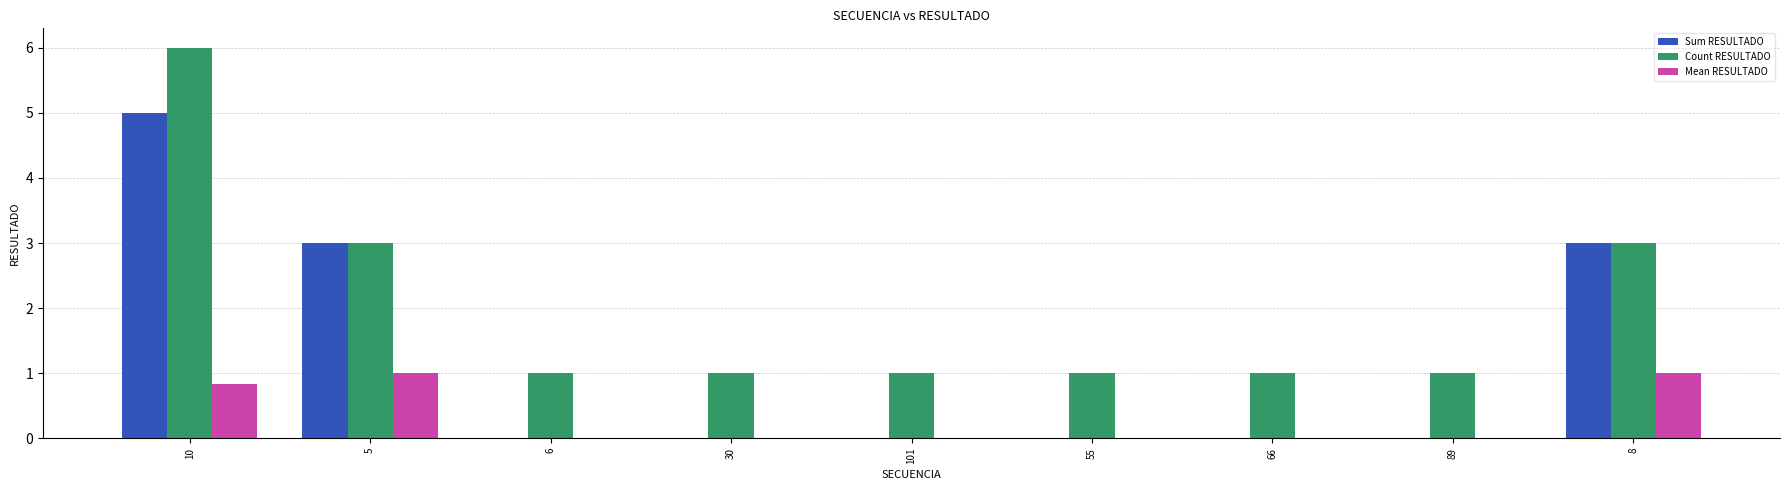

Is the value of Count RESULTADO at 5 greater than the value of Mean RESULTADO at 66?

Yes